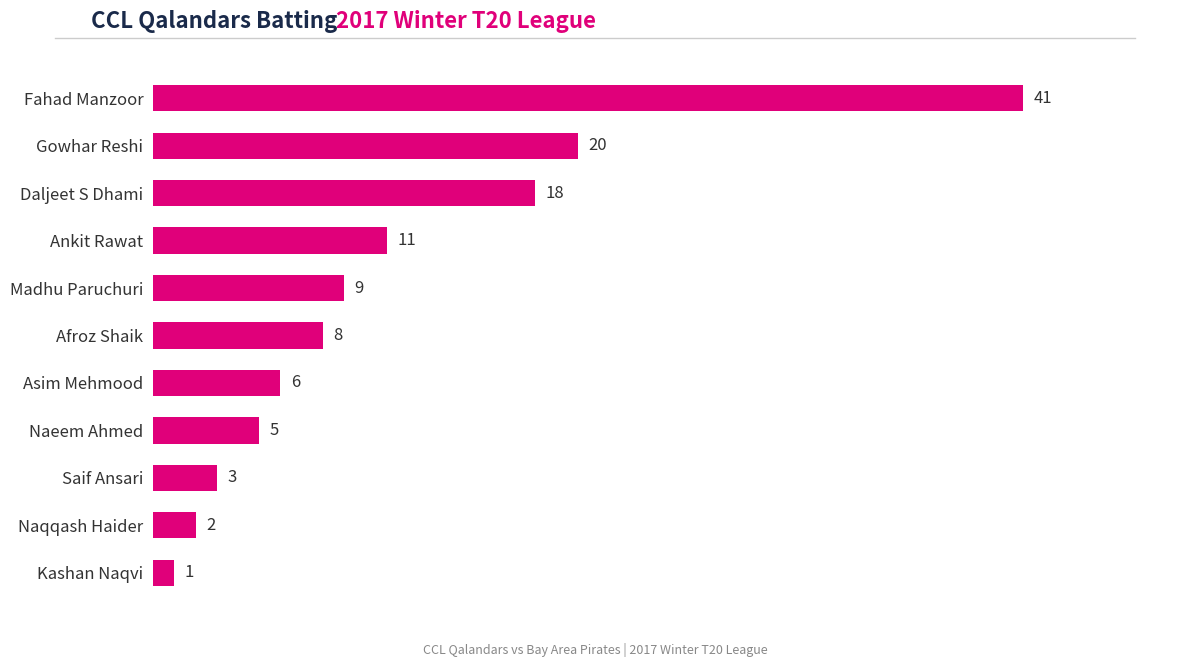

What is the minimum value shown in the chart?

1